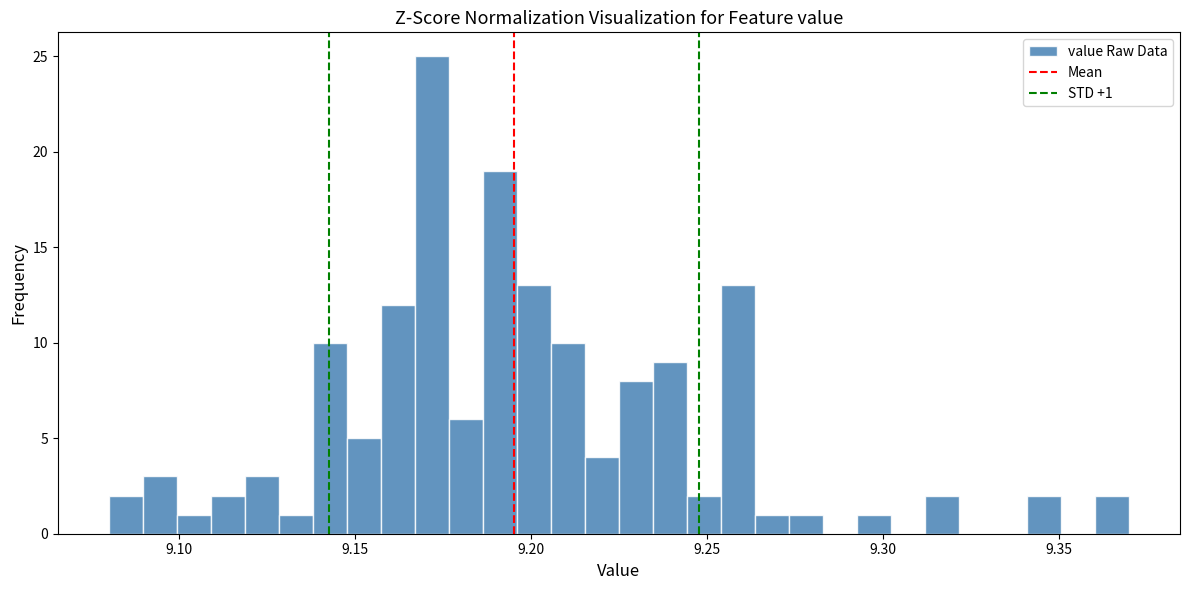

Around what value on the x-axis is the tallest bar? Give the approximate position of its centre, as read against the axis.

9.170